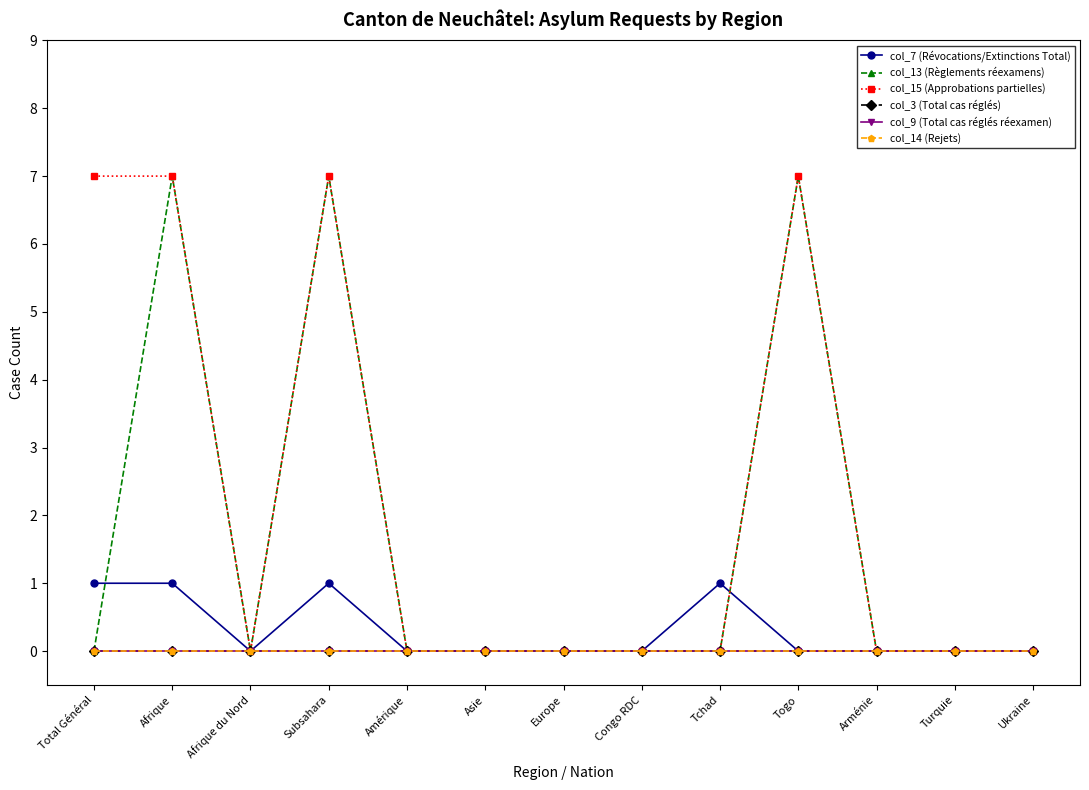

Rank the series at Tchad from highest to lowest value.

col_7 (Révocations/Extinctions Total), col_13 (Règlements réexamens), col_15 (Approbations partielles), col_3 (Total cas réglés), col_9 (Total cas réglés réexamen), col_14 (Rejets)